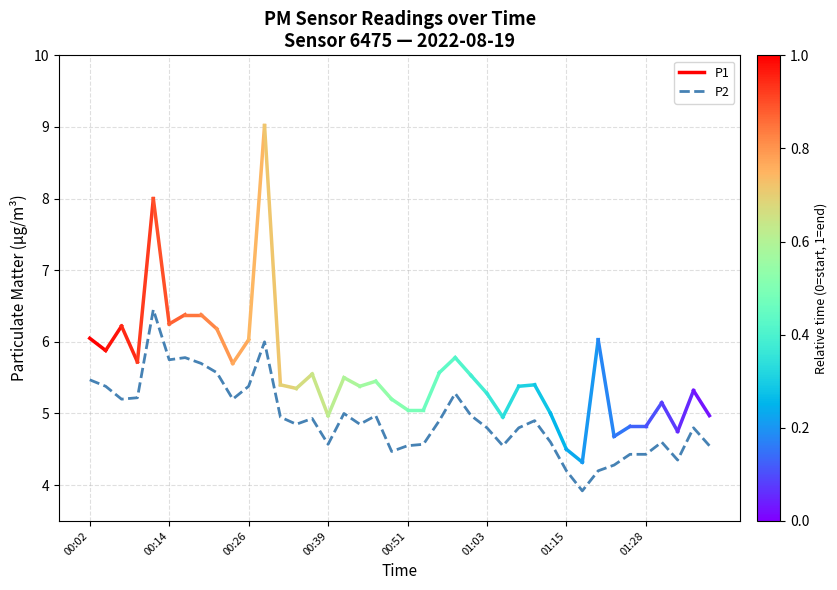

What is the minimum value shown in the chart?

3.9